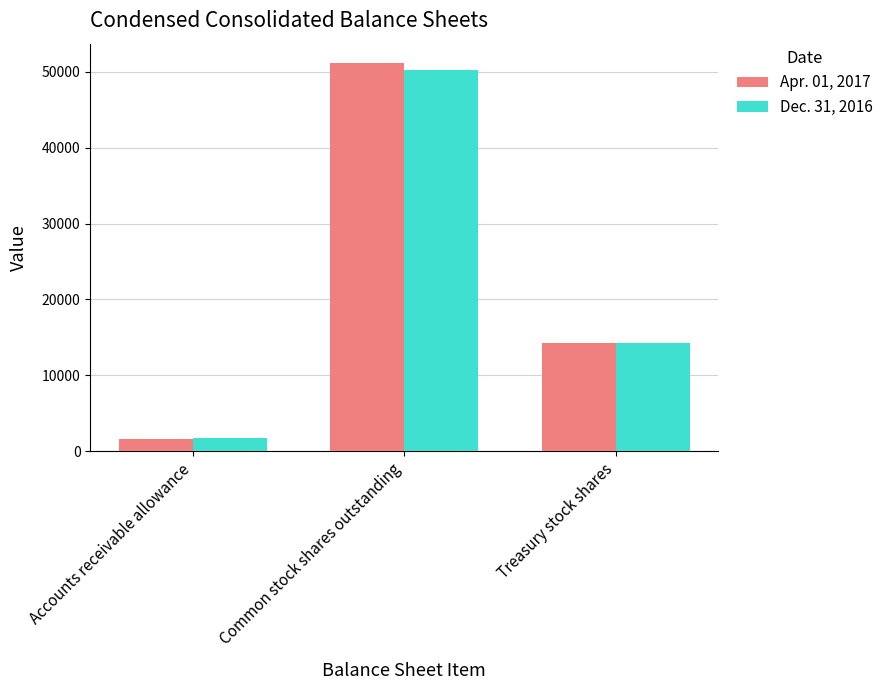

At how many categories does at least one series exceed 29995?

1